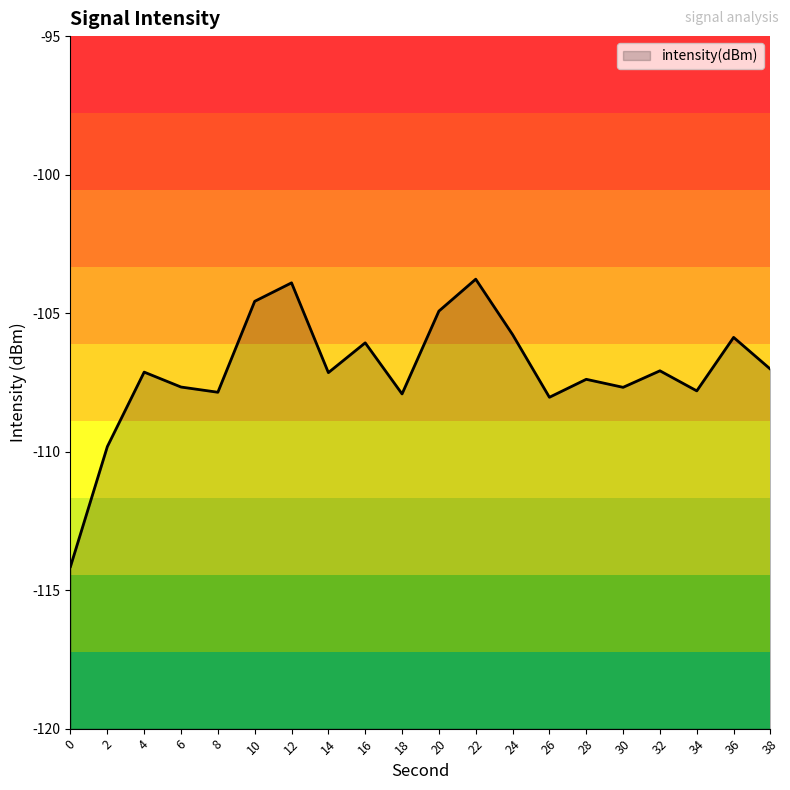

The chart shows a value of -52.6 at 0. True or false?

False